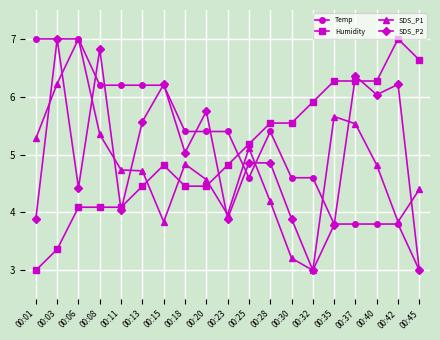

What is the maximum value for SDS_P1?

7.0